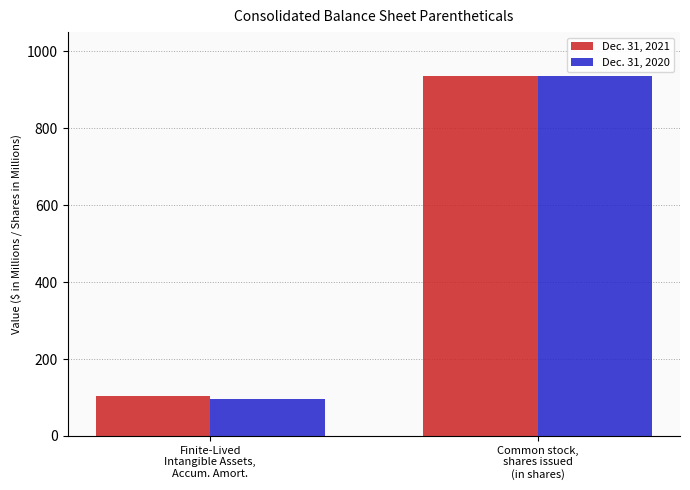

What is the value of the Dec. 31, 2020 bar at the 2nd from the left?

935.5